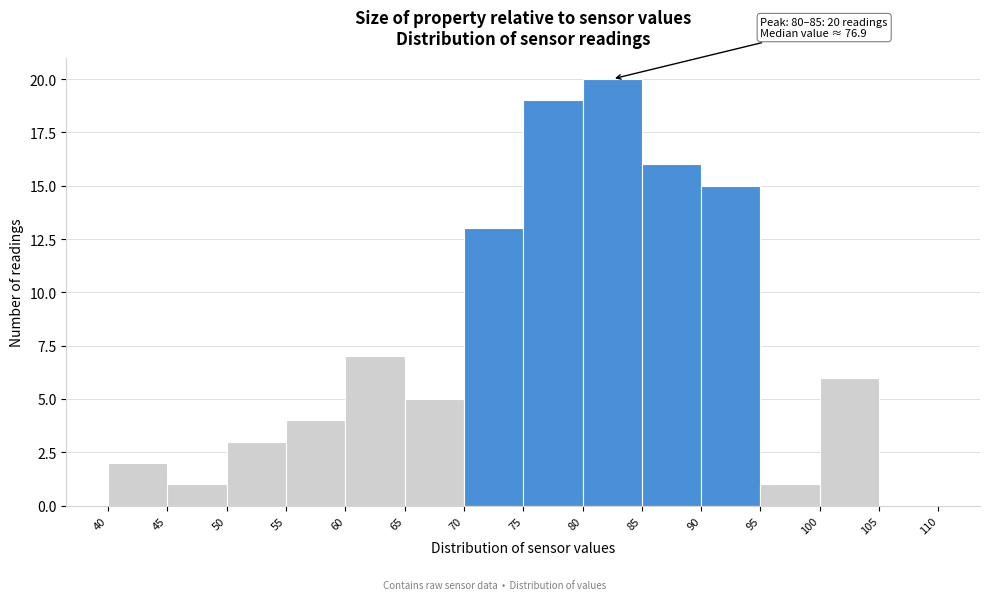

Over which range of the x-axis is the bar tallest?

80 to 85